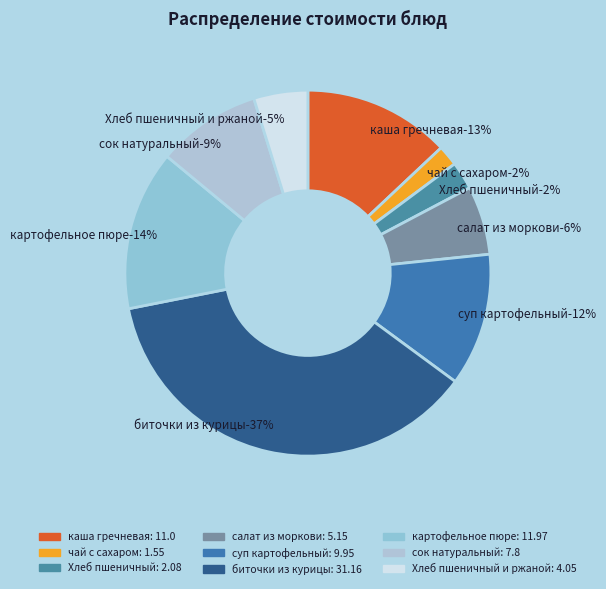

Does сок натуральный account for over 50% of the chart?

No